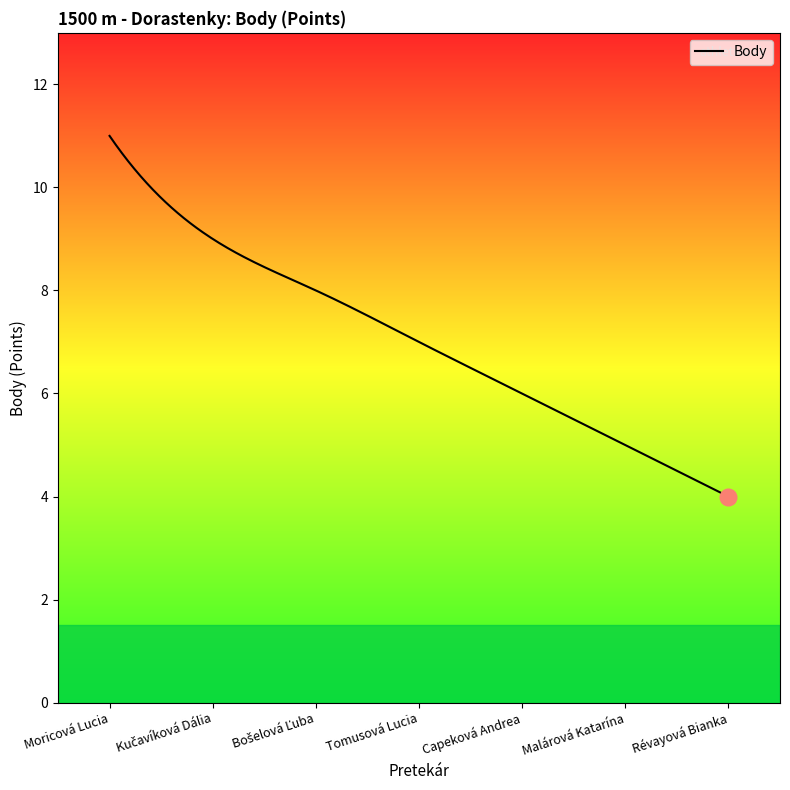

What is the maximum value shown in the chart?

11.0